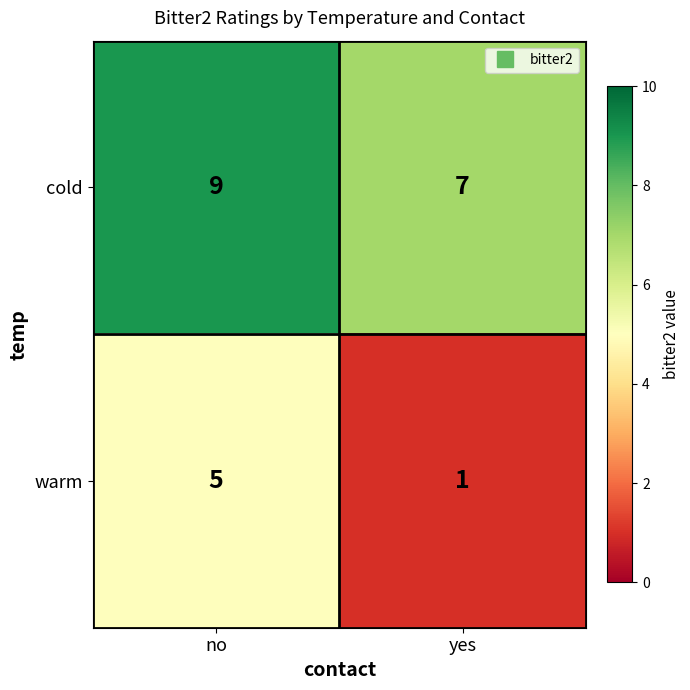

What is the total value across all series at yes?

8